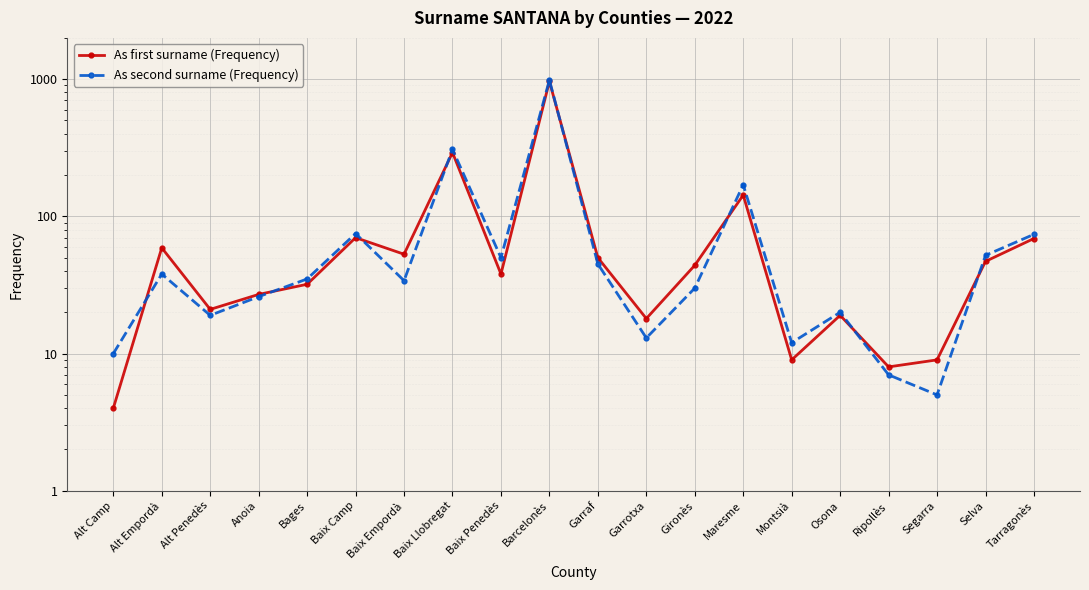

What is the difference between the As first surname (Frequency) values at Montsià and Baix Llobregat?

283